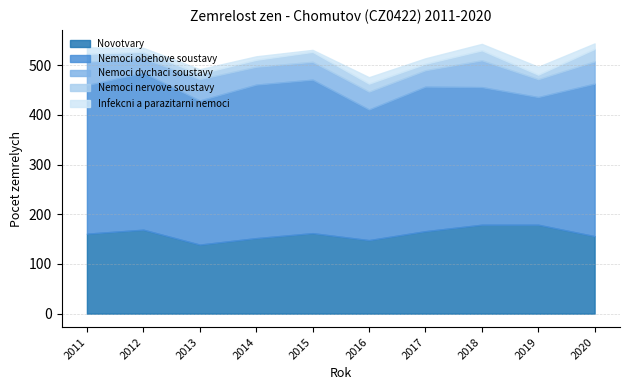

What is the average value of the Infekcni a parazitarni nemoci series?

10